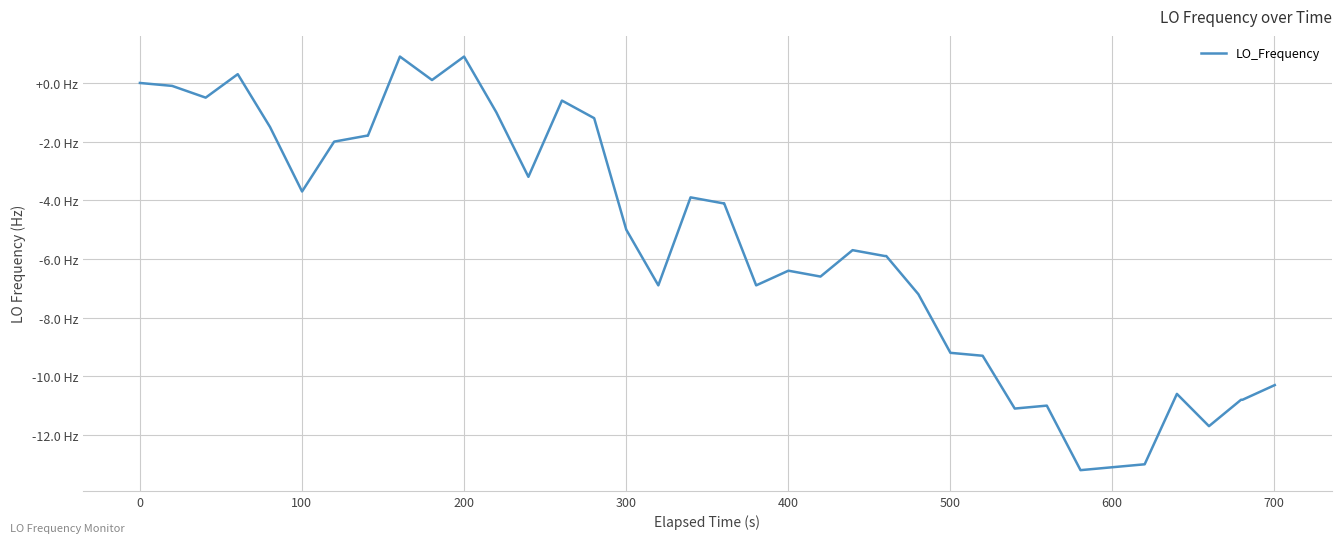

Does the chart have visible grid lines?

Yes